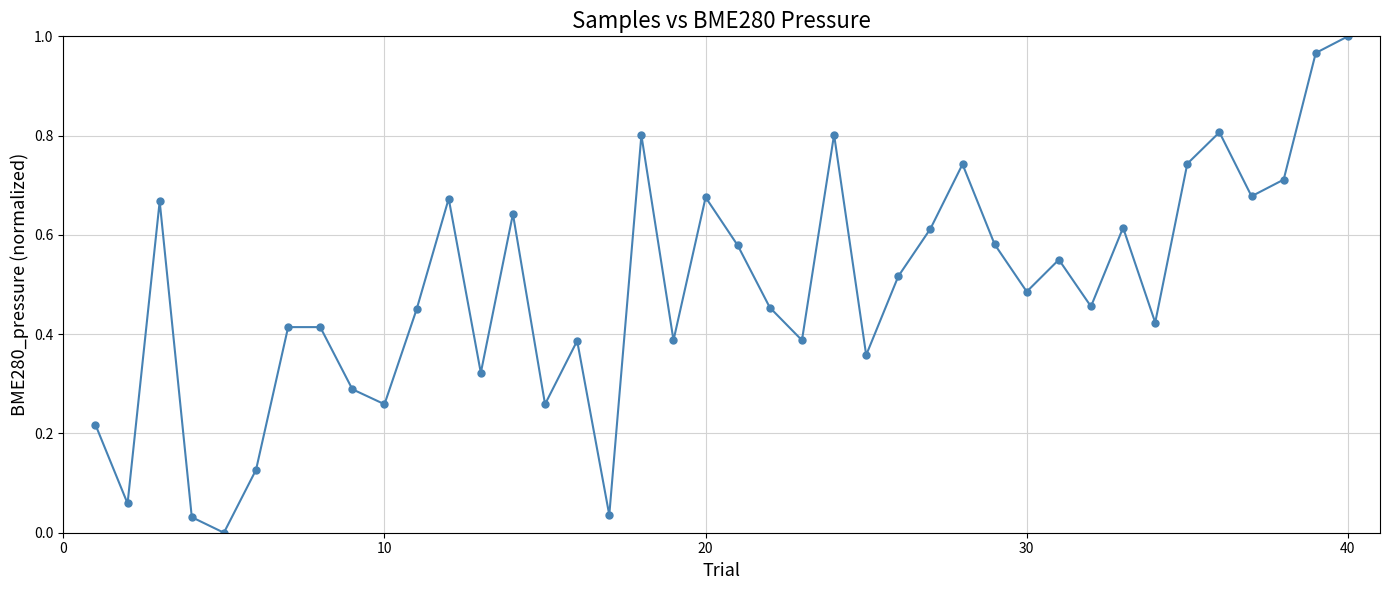

What is the sum of all values?

19.6